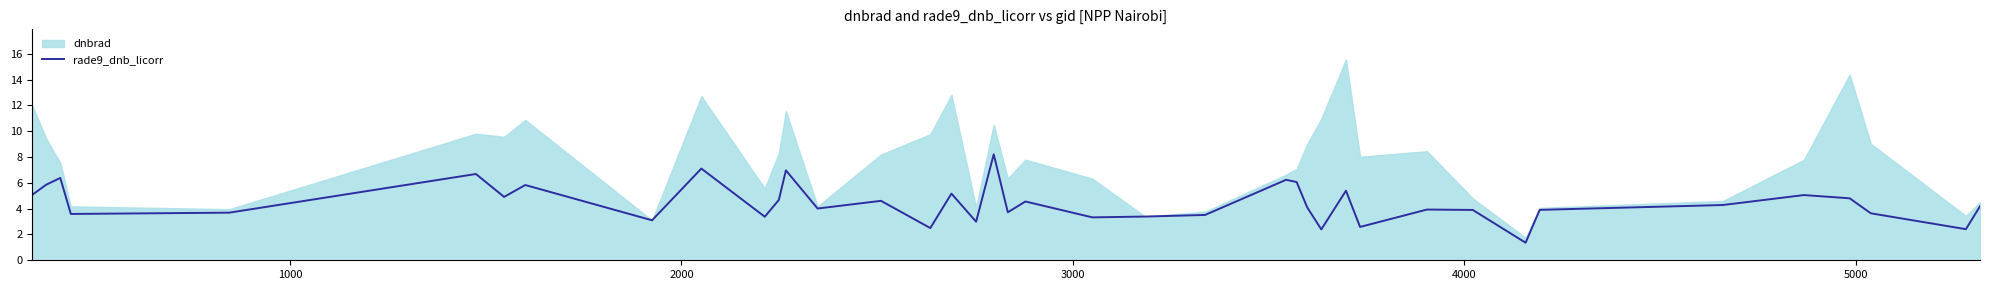

What is the maximum value for rade9_dnb_licorr?

8.2